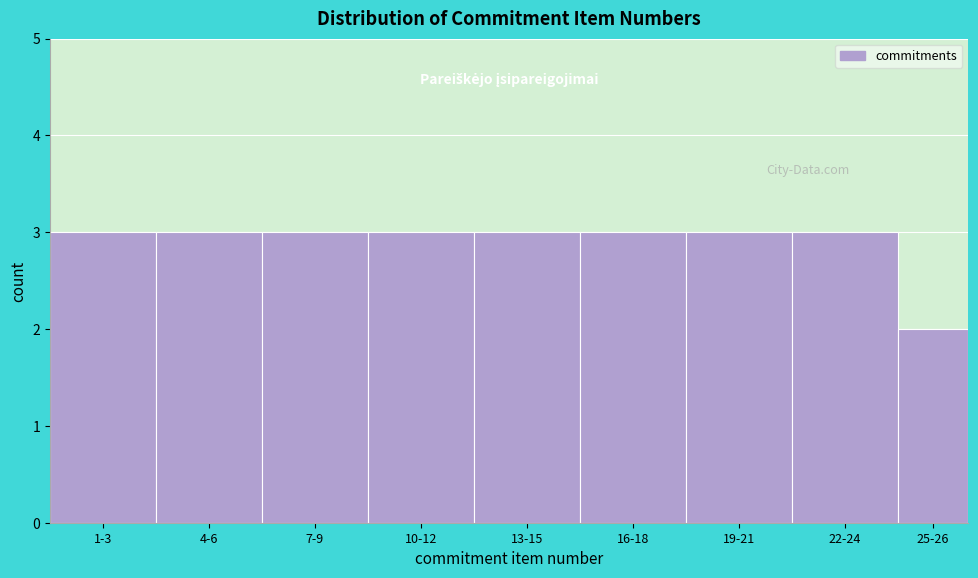

Reading left to right, extract all data points from this chart.

3	3	3	3	3	3	3	3	2